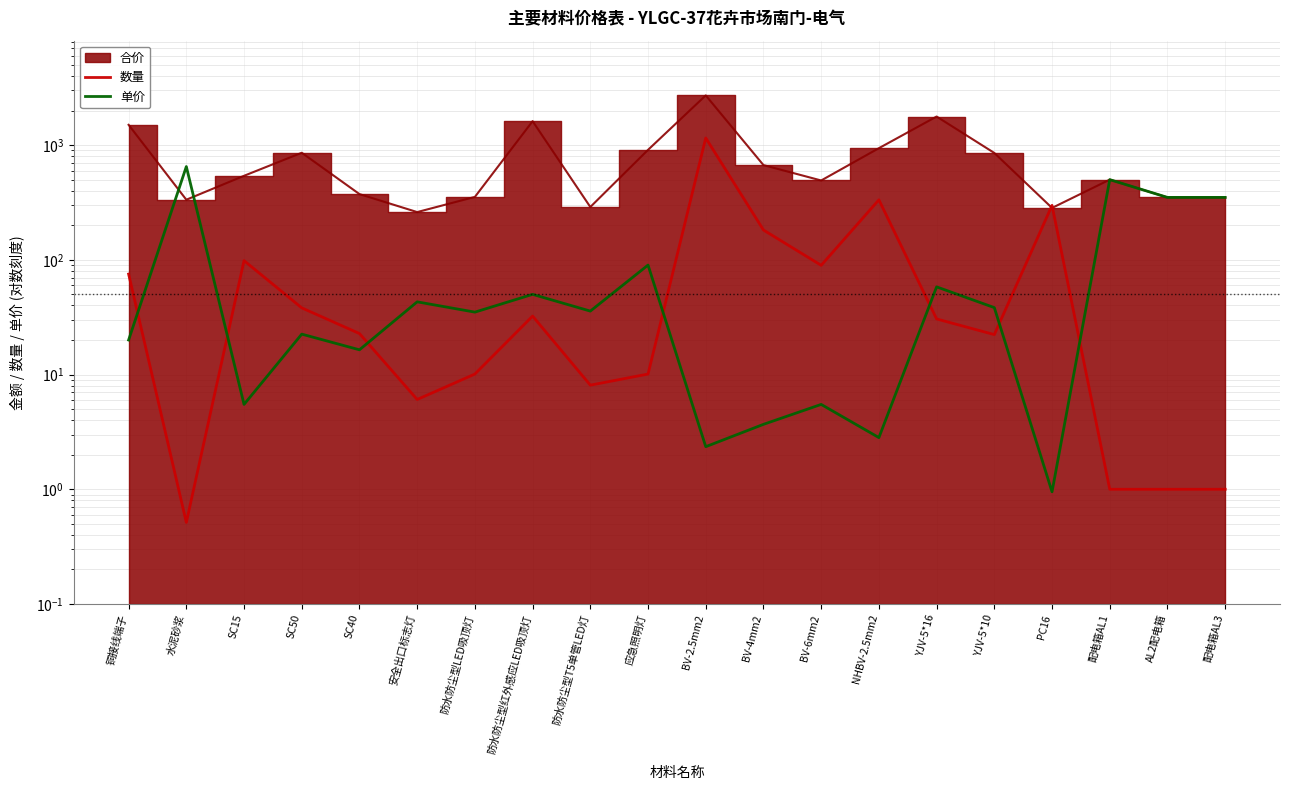

At which category does 数量 reach its first local peak?

SC15